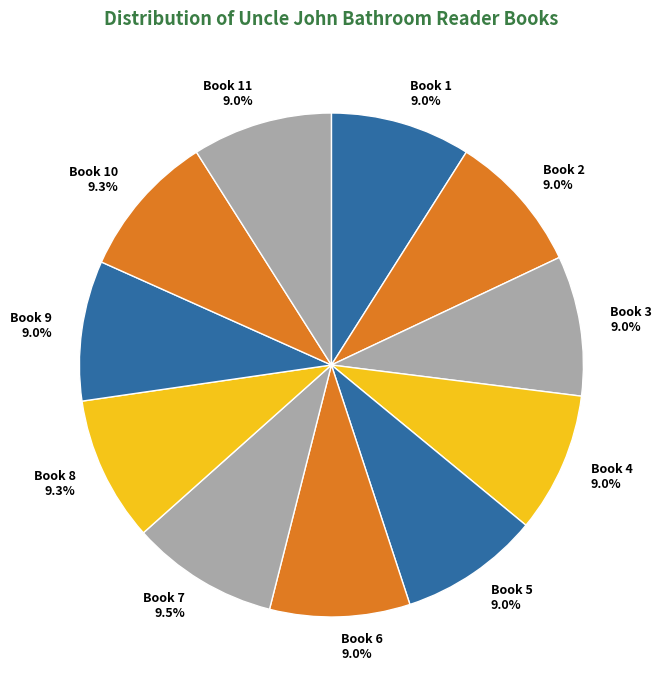

Is there any slice that represents more than half of the pie?

No